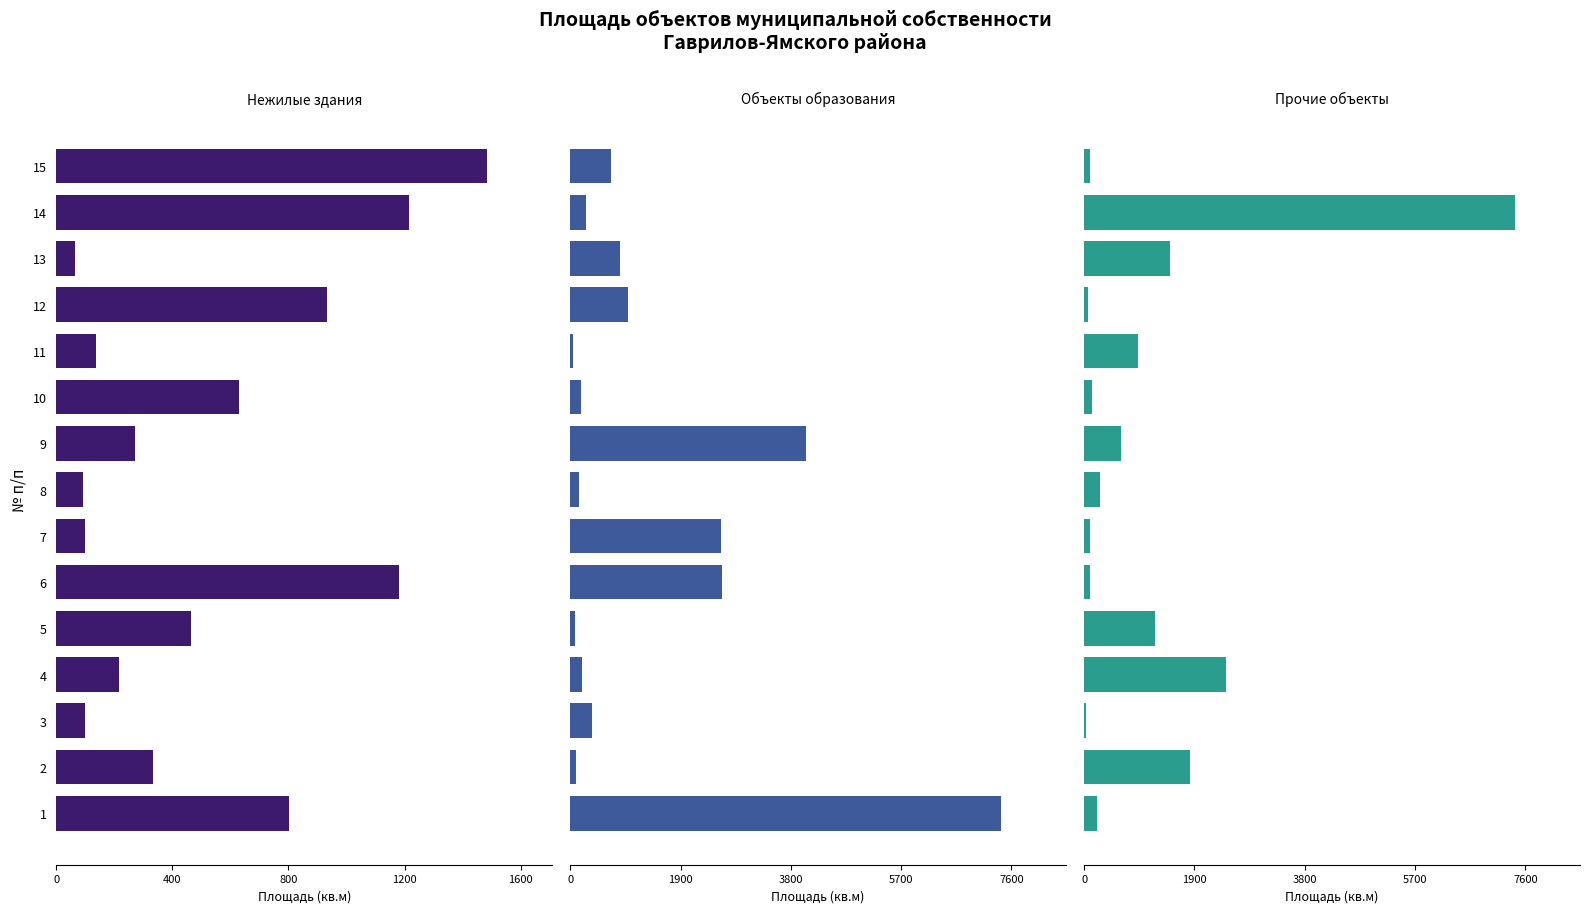

Is it true that Объекты образования equals 2599.3 at 7?

True